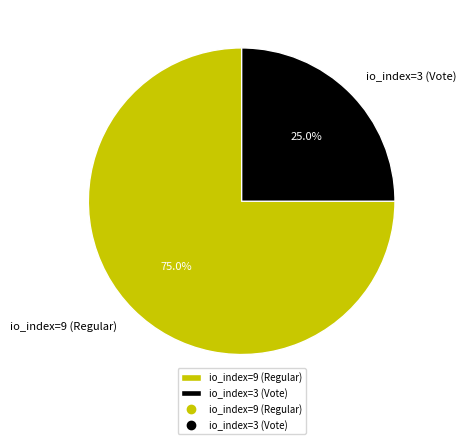

Count the number of slices in the pie.

2